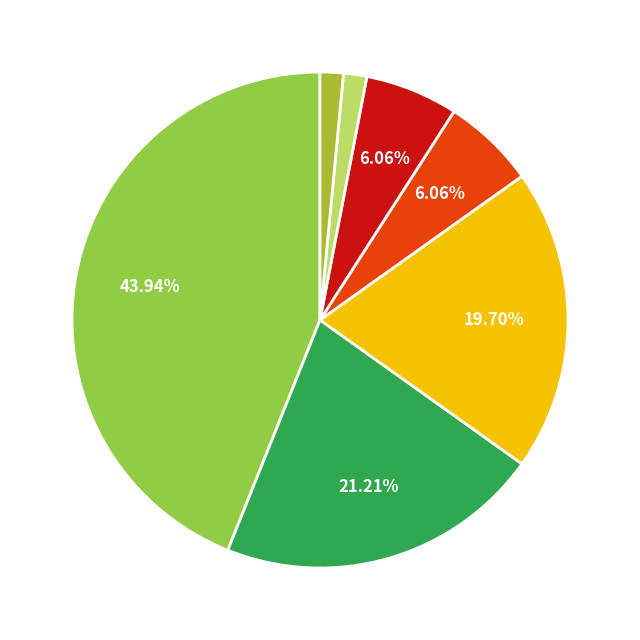

How many segments does this pie chart have?

7